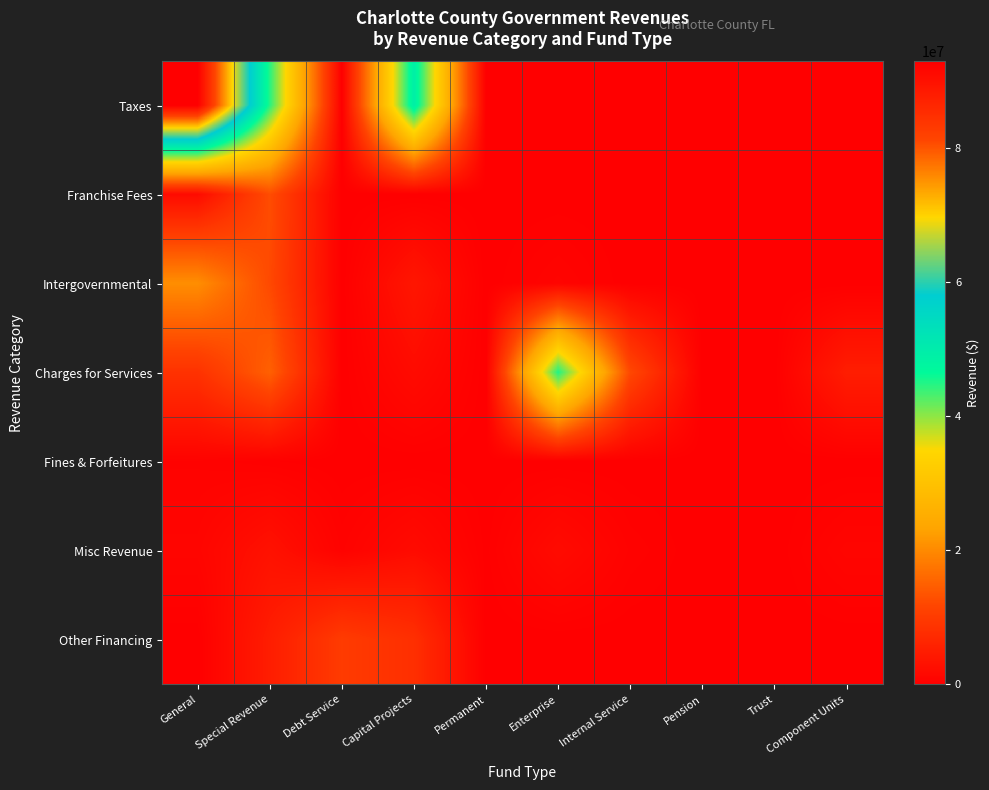

Which series has the largest total across all categories?

Taxes